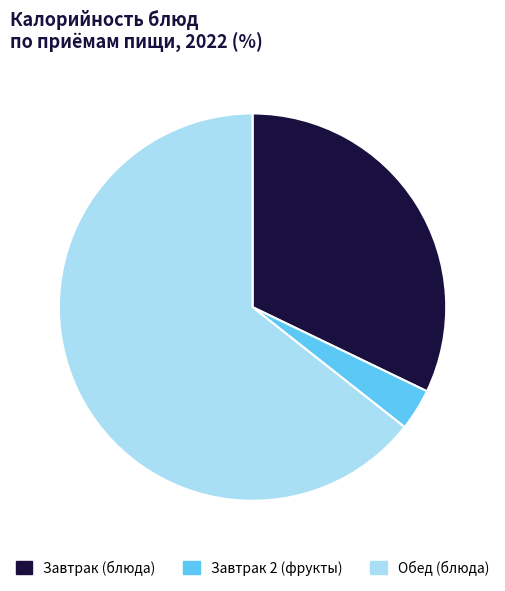

True or false: Завтрак 2 (фрукты) accounts for 14% of the total.

False